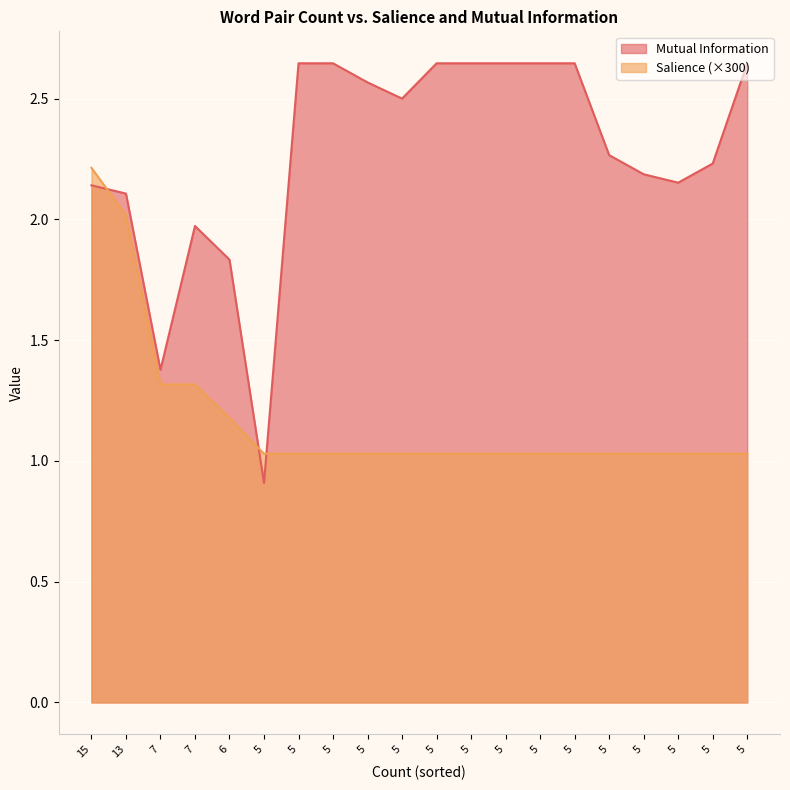

Reading left to right, list all the values displayed in this chart.

Mutual Information: 15=2.1	13=2.1	7=1.4	7=2.0	6=1.8	5=0.9	5=2.6	5=2.6	5=2.6	5=2.5	5=2.6	5=2.6	5=2.6	5=2.6	5=2.6	5=2.3	5=2.2	5=2.2	5=2.2	5=2.6
Salience: 15=2.2	13=2.0	7=1.3	7=1.3	6=1.2	5=1.0	5=1.0	5=1.0	5=1.0	5=1.0	5=1.0	5=1.0	5=1.0	5=1.0	5=1.0	5=1.0	5=1.0	5=1.0	5=1.0	5=1.0